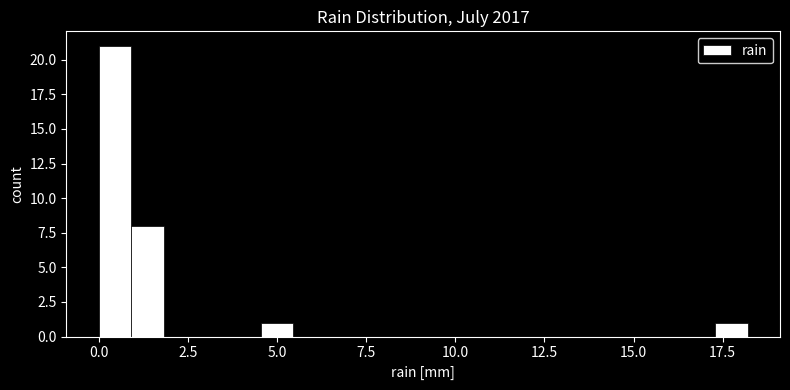

Around what value on the x-axis is the tallest bar? Give the approximate position of its centre, as read against the axis.

0.5